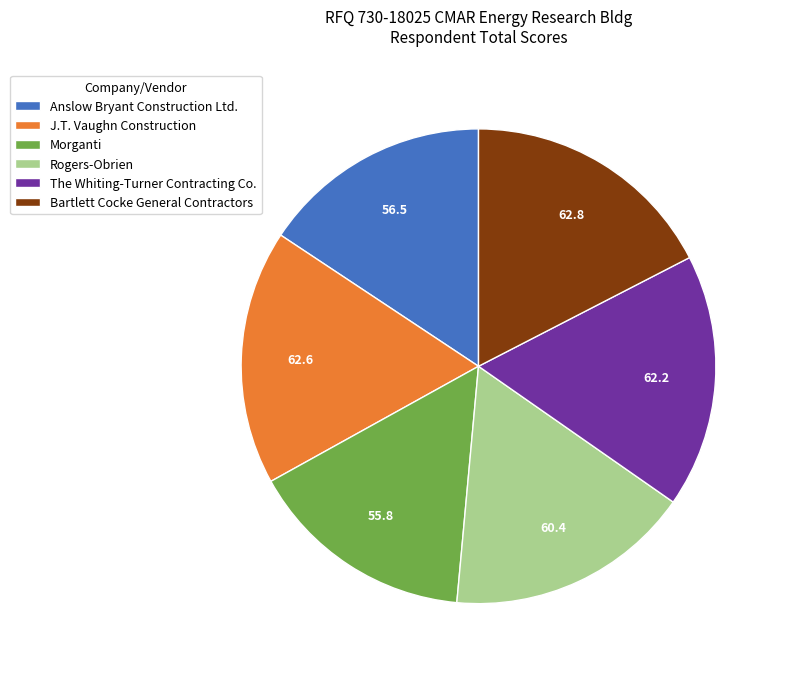

Approximately how many times larger is the value at Bartlett Cocke General Contractors compared to The Whiting-Turner Contracting Co.?

1.0